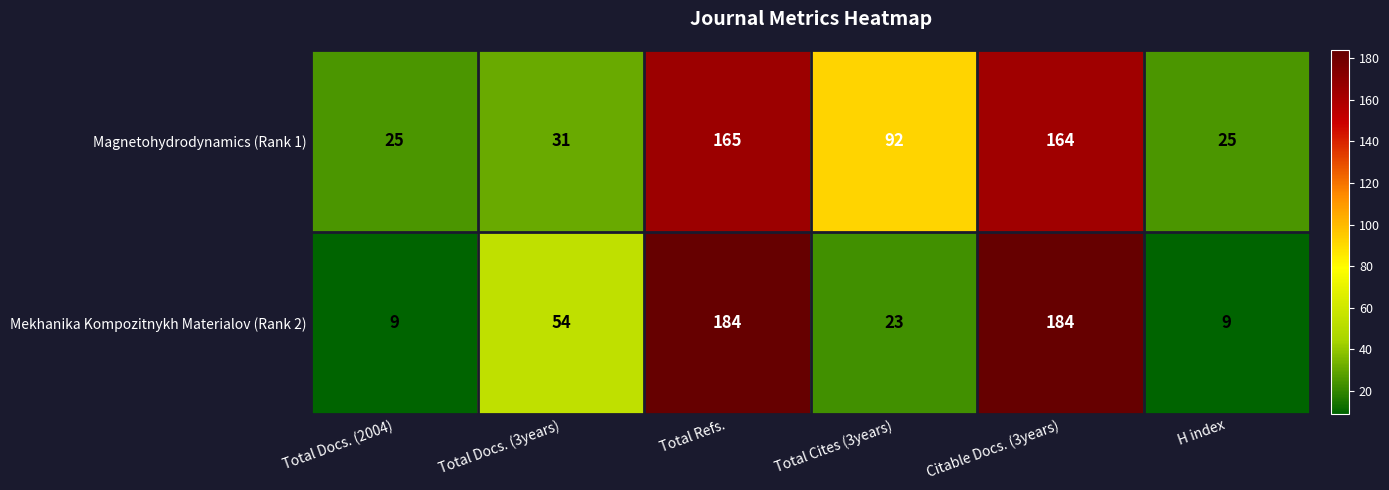

What is the maximum value shown in the chart?

184